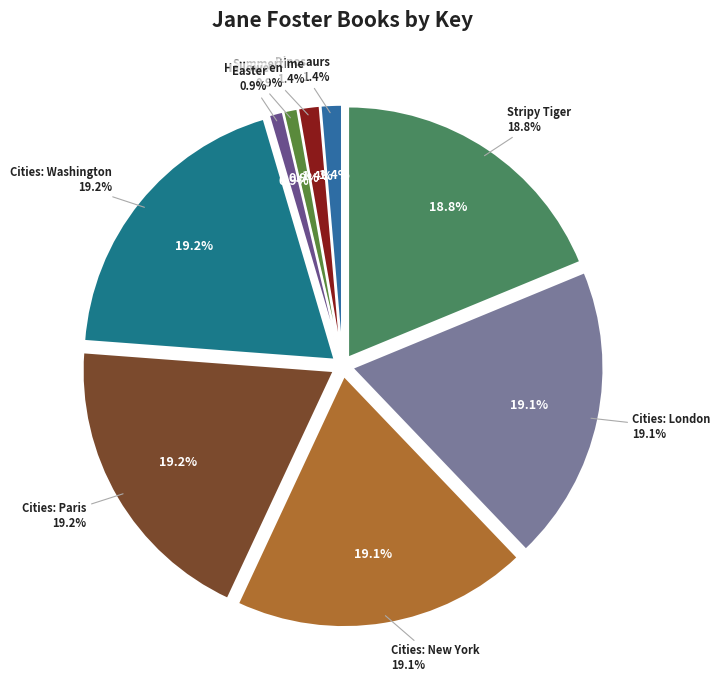

Is there any slice that represents more than half of the pie?

No